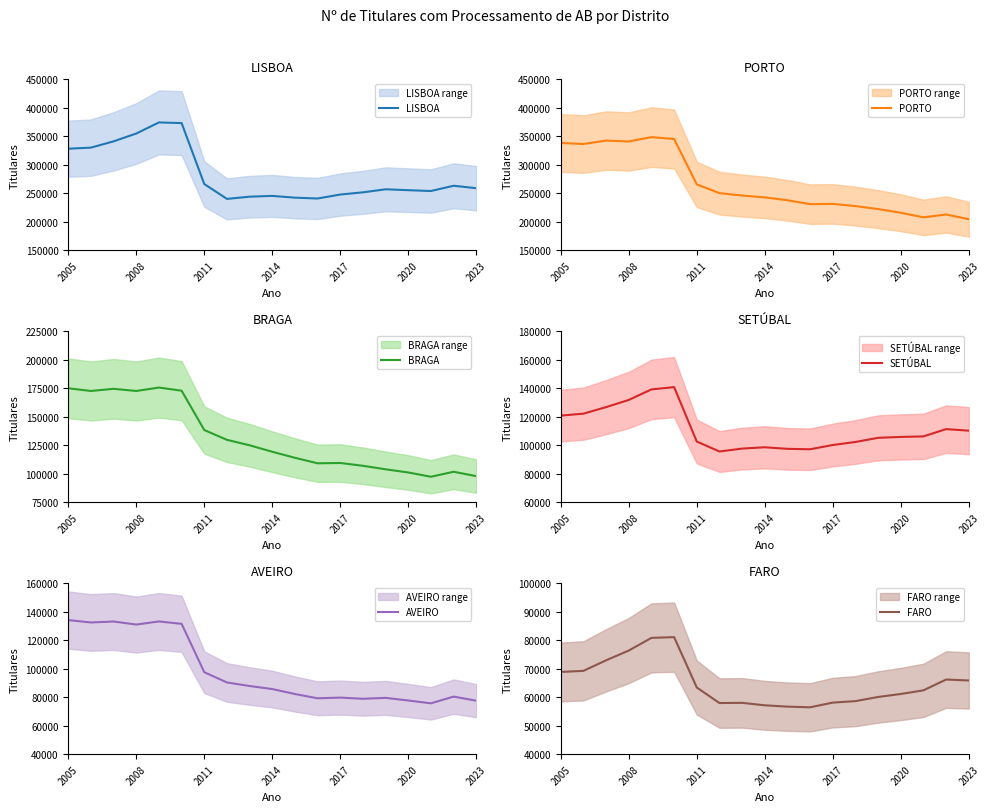

What are all the series names shown in the legend?

LISBOA, PORTO, BRAGA, SETÚBAL, AVEIRO, FARO